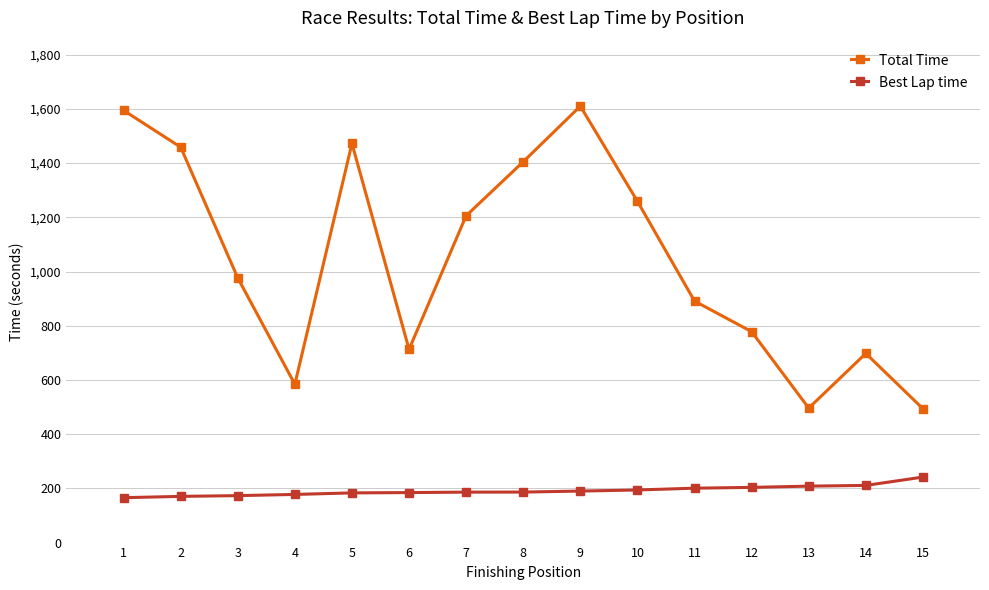

What is the difference between the Best Lap time values at 1 and 12?

38.0